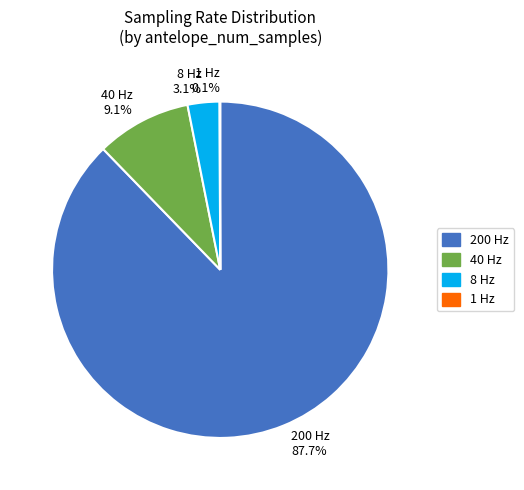

What is the largest slice in the pie chart?

200 Hz 87.7%